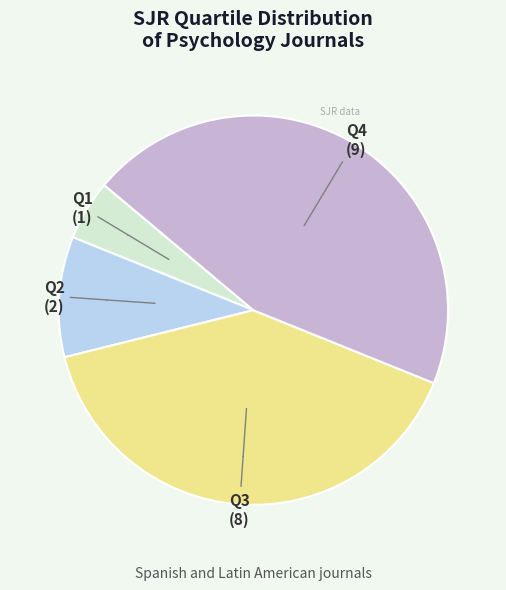

Is there a majority slice in this chart?

No